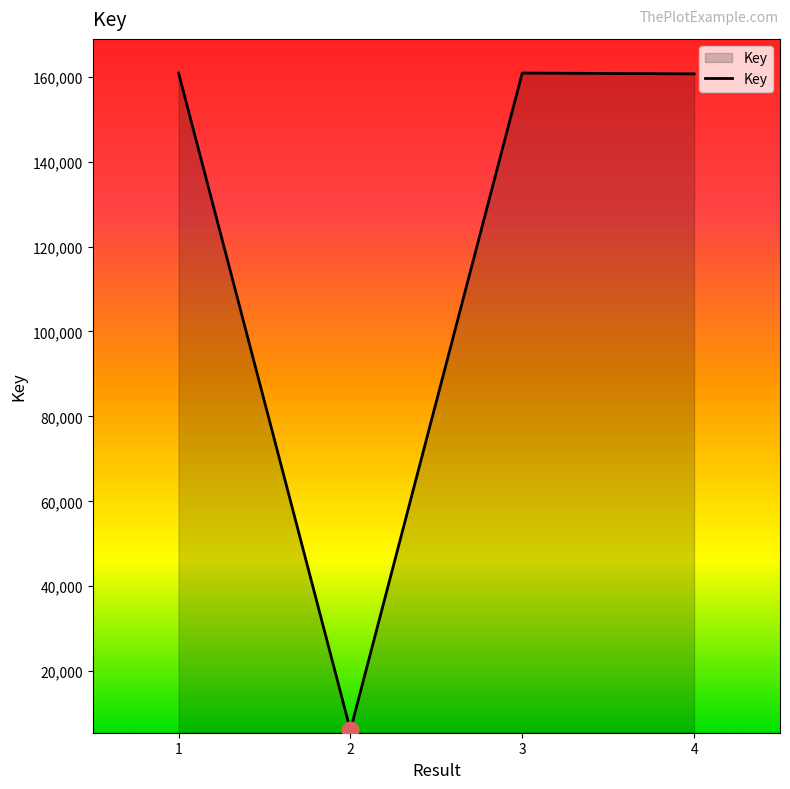

How many distinct data groups are displayed?

1